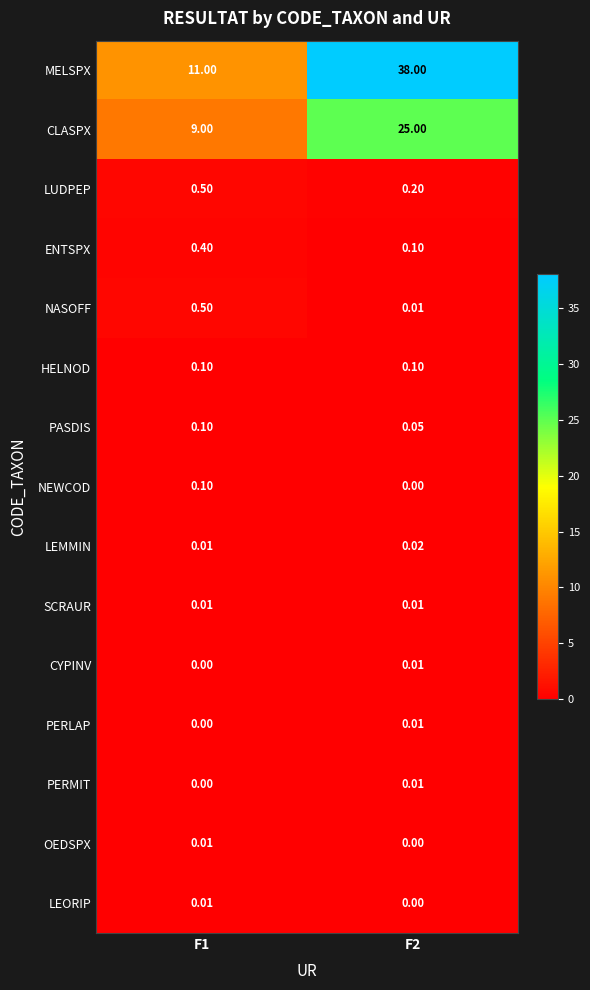

Between F1 and F2, which series saw the biggest shift?

MELSPX